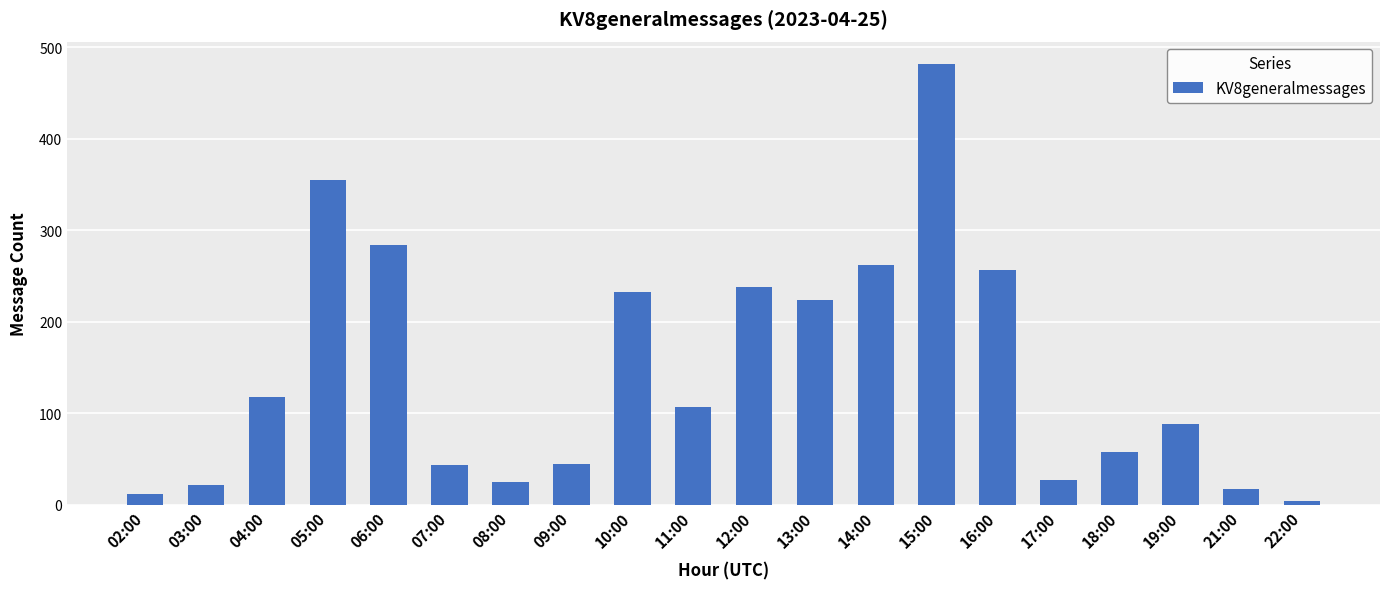

Where is the data nearest to the value 243?

12:00